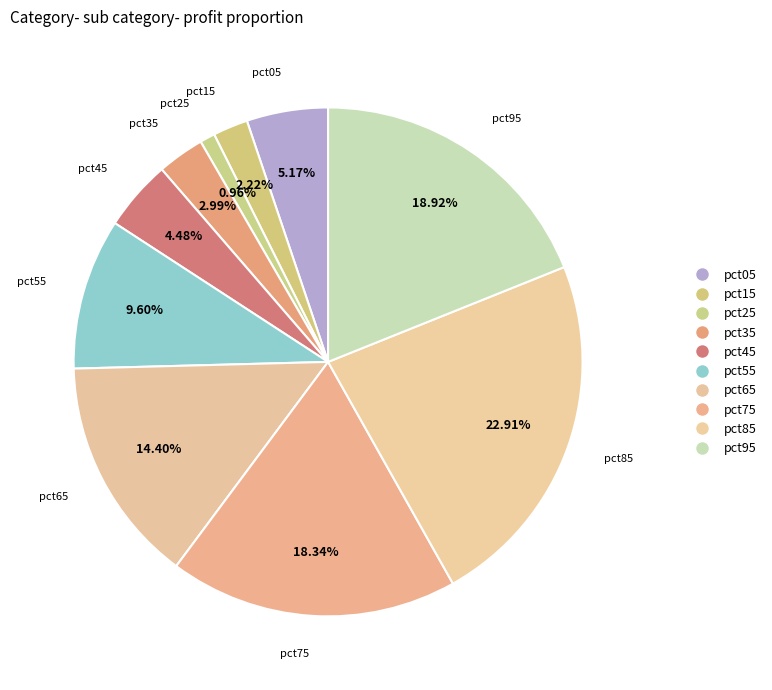

What is the total percentage of pct95 and pct15?

21.1%